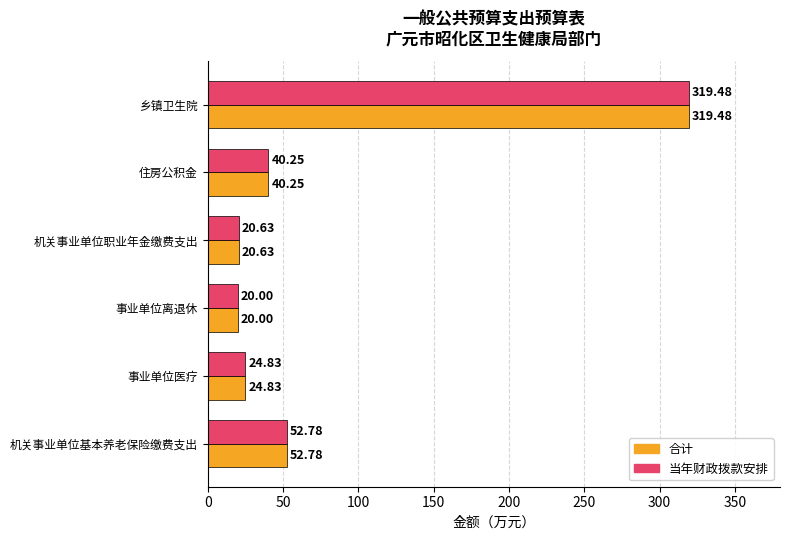

What are all the series names shown in the legend?

合计, 当年财政拨款安排